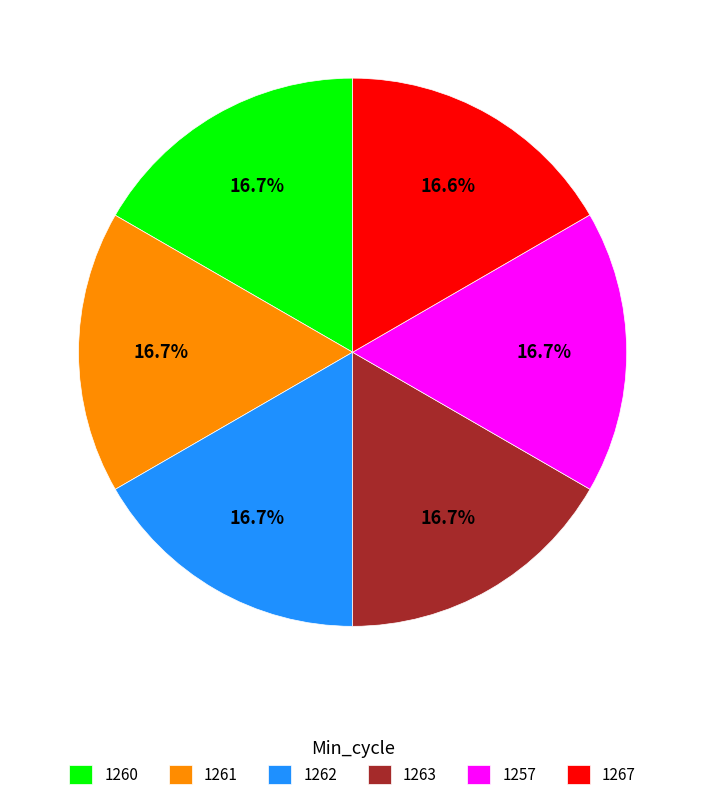

Approximately how many times larger is the value at 1257 compared to 1263?

1.0